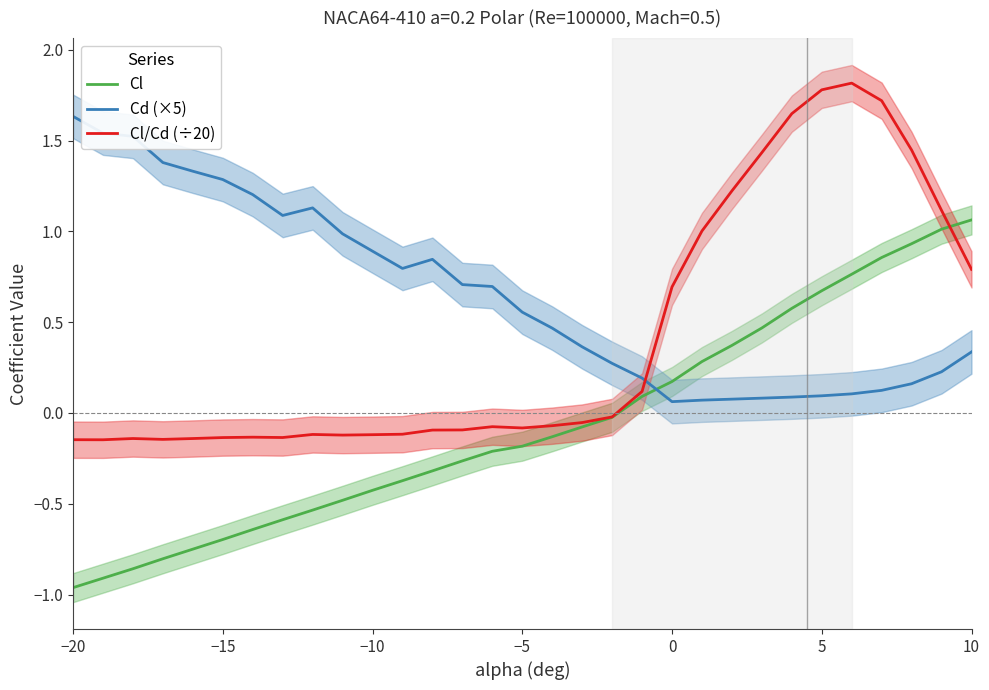

At how many categories does at least one series exceed 0?

31